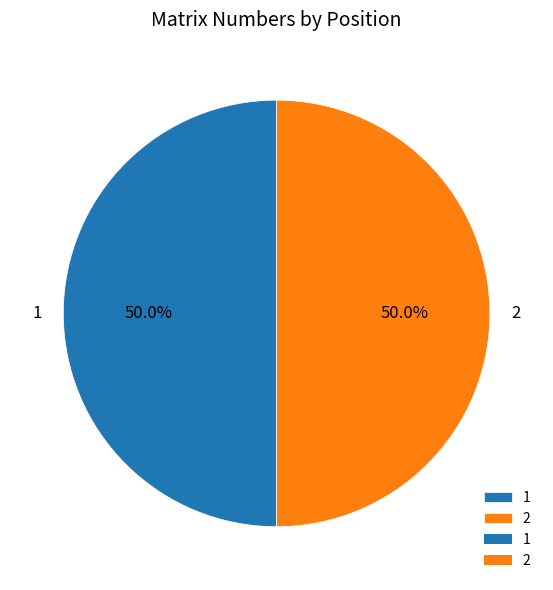

To the nearest percent, what is the combined percentage of 2 and 1?

100%